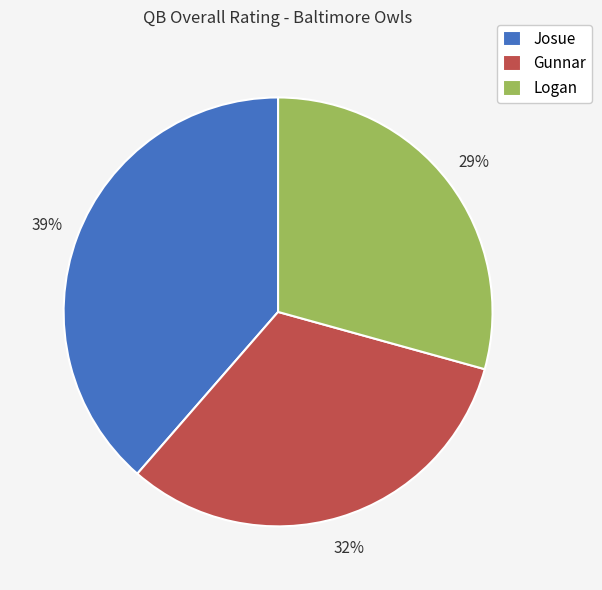

What percentage is the Josue slice, to the nearest percent?

39%